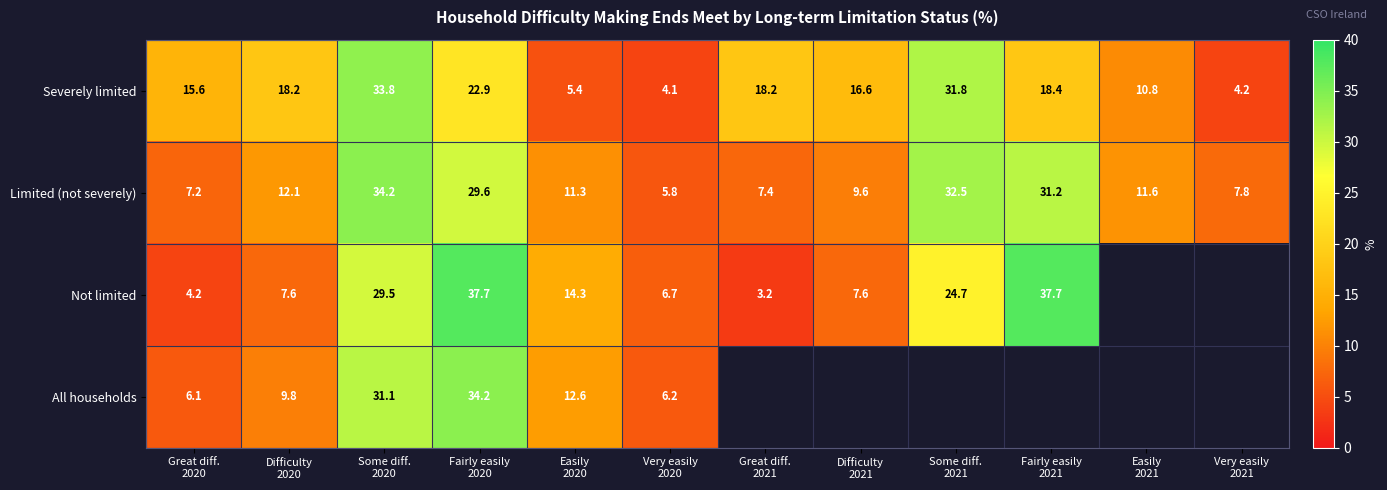

What is the difference between the maximum and minimum values in the Severely limited series?

29.7